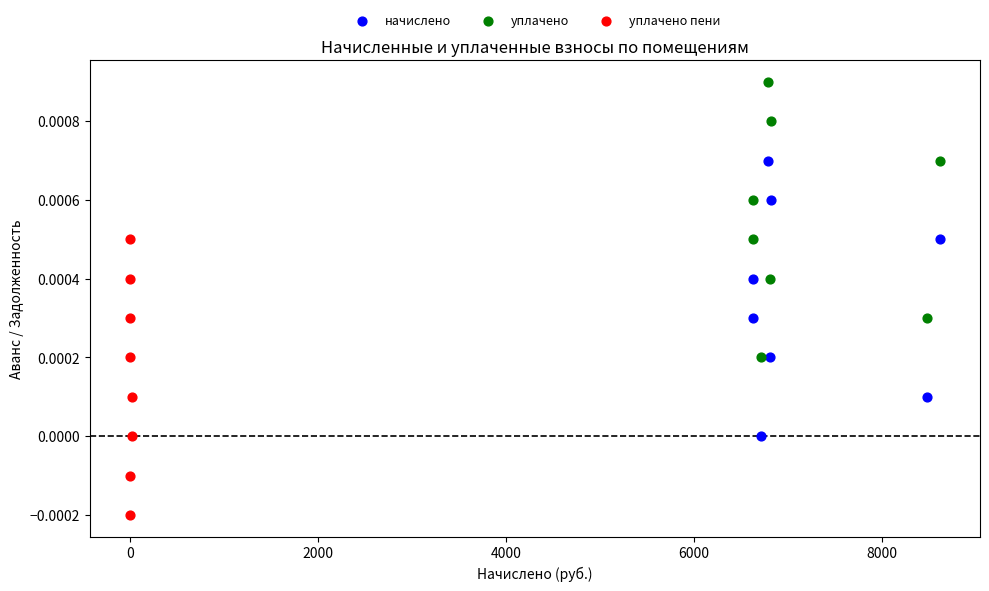

Which series reaches the minimum Y coordinate?

уплачено пени